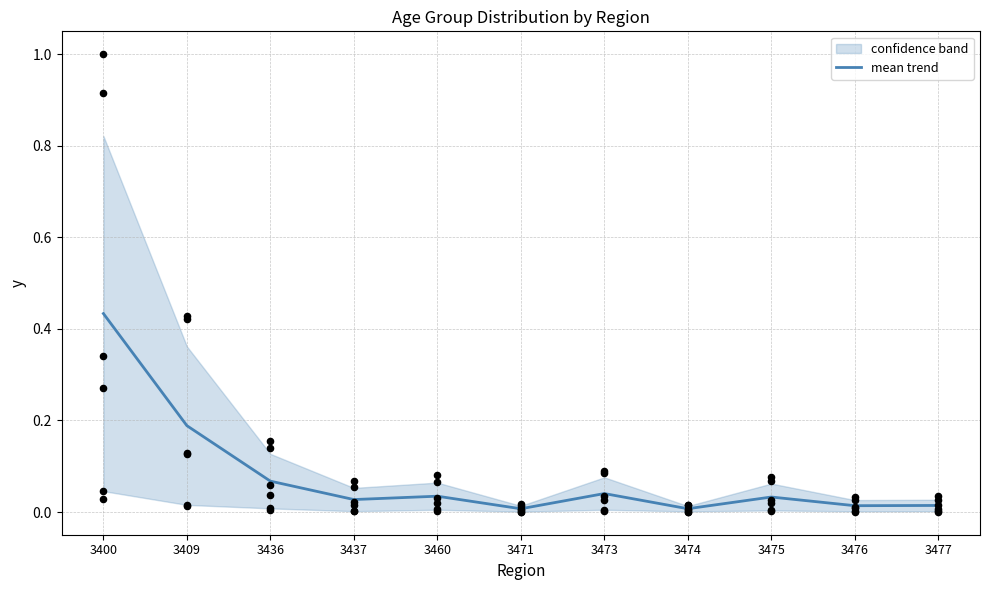

Which has a higher value, 3477 or 3473?

3473